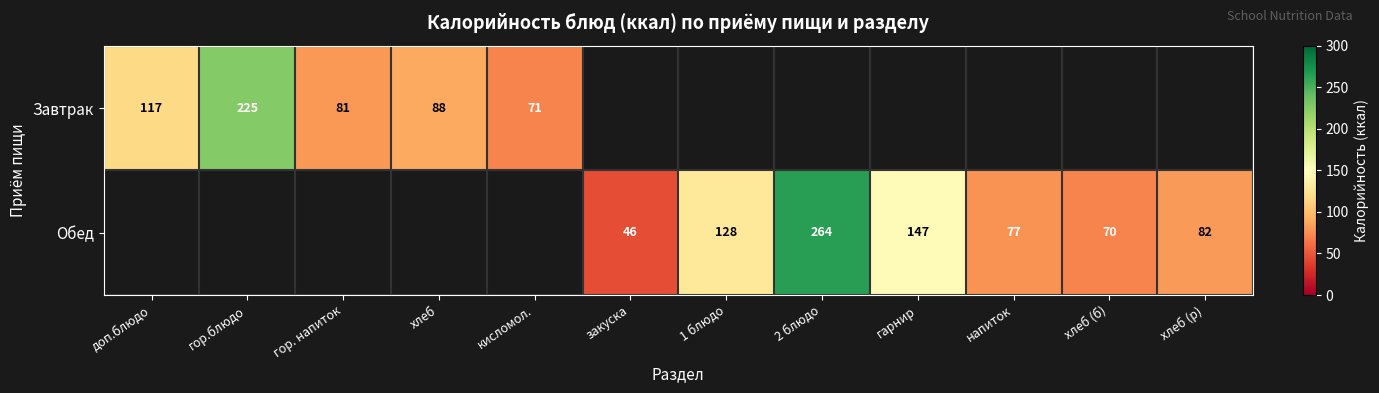

The value of Завтрак at доп.блюдо is 117. True or false?

True